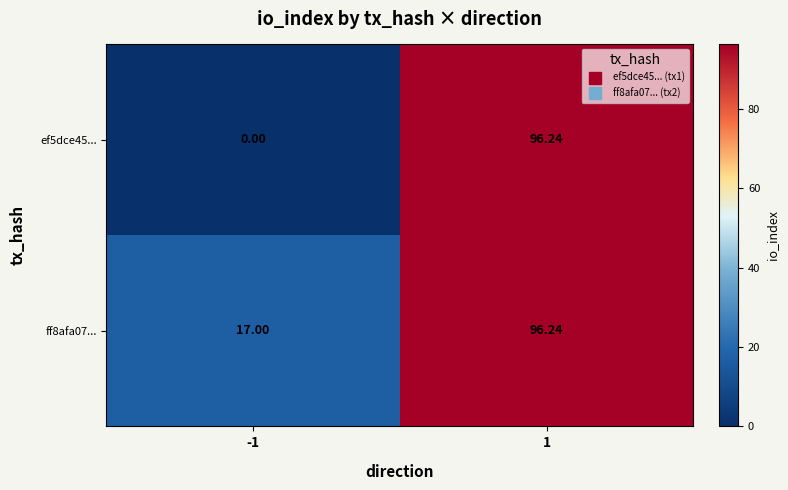

Which series has the largest total across all categories?

ff8afa07...